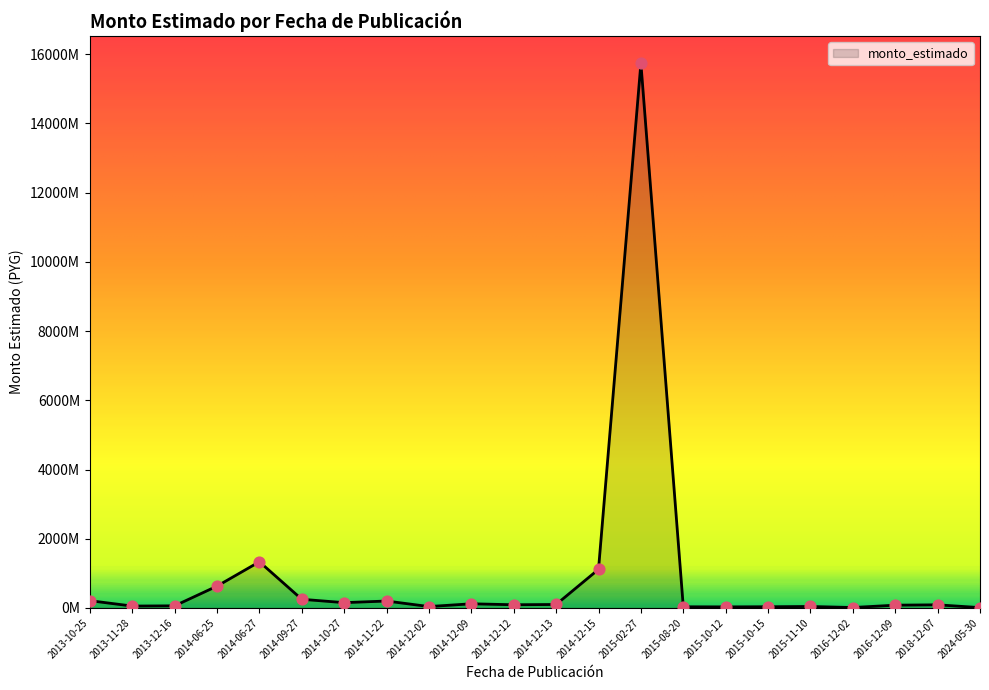

Between 2024-05-30 and 2015-10-15, which is larger?

2015-10-15